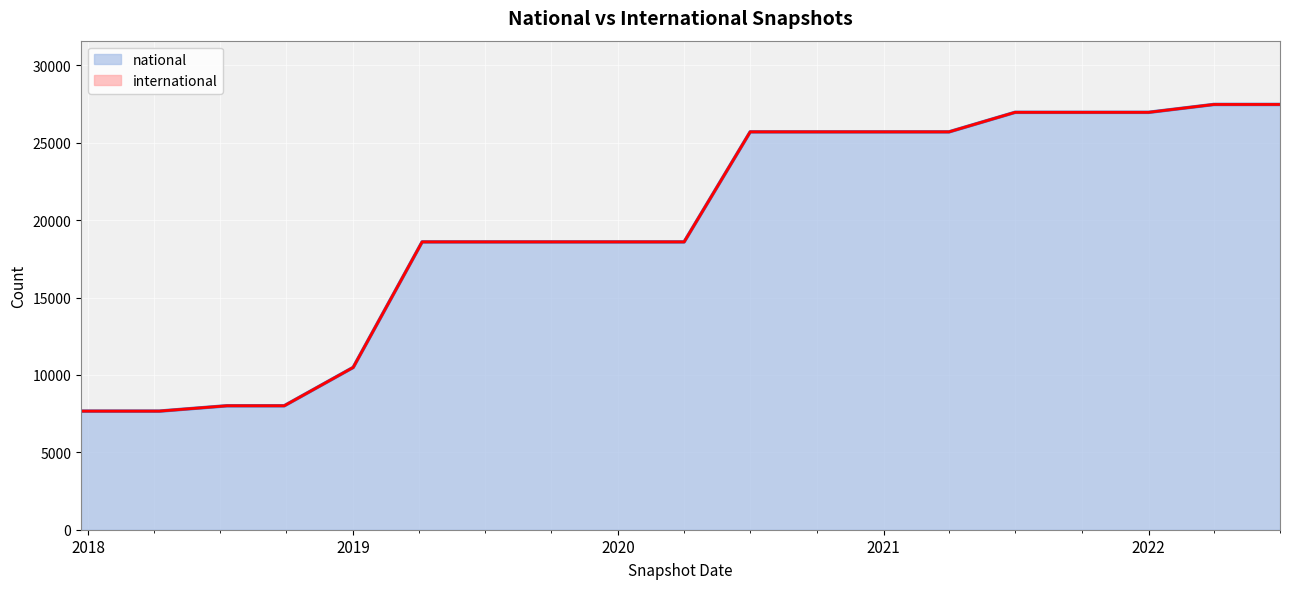

Is it true that the value at 2020-10-01 is 25708?

True